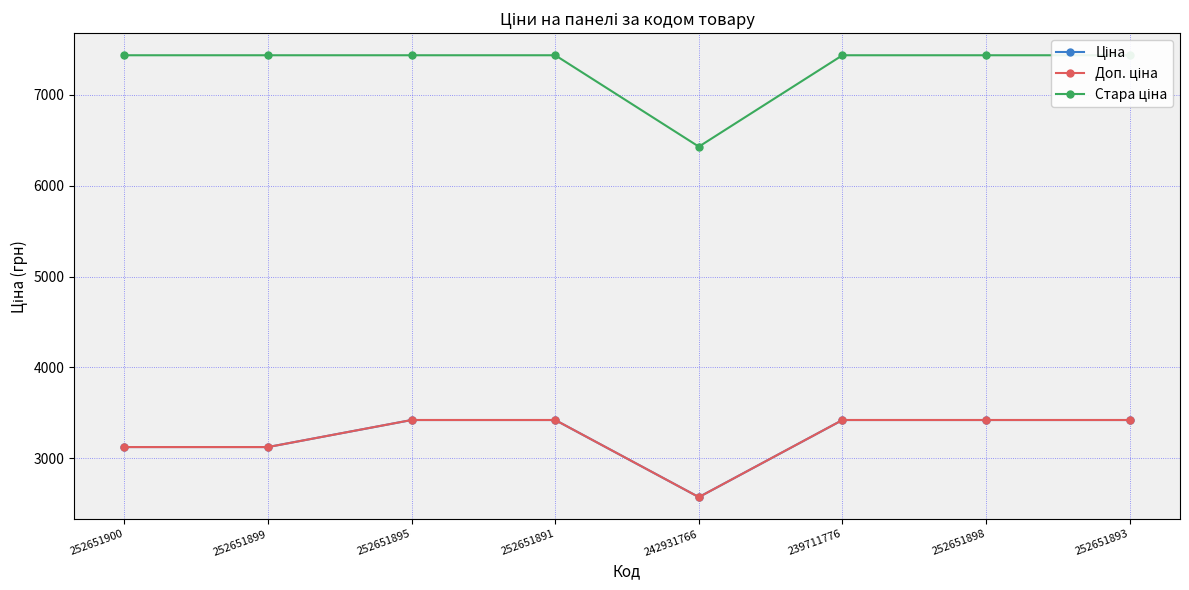

How many intersections are there between Ціна and Доп. ціна?

3